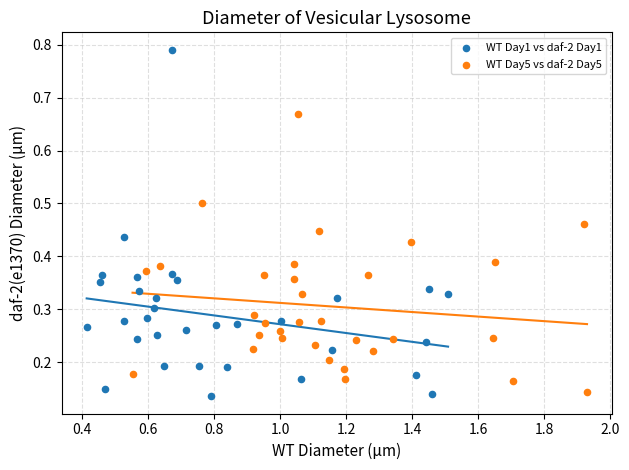

What are all the series names shown in the legend?

WT Day1 vs daf-2 Day1, WT Day5 vs daf-2 Day5